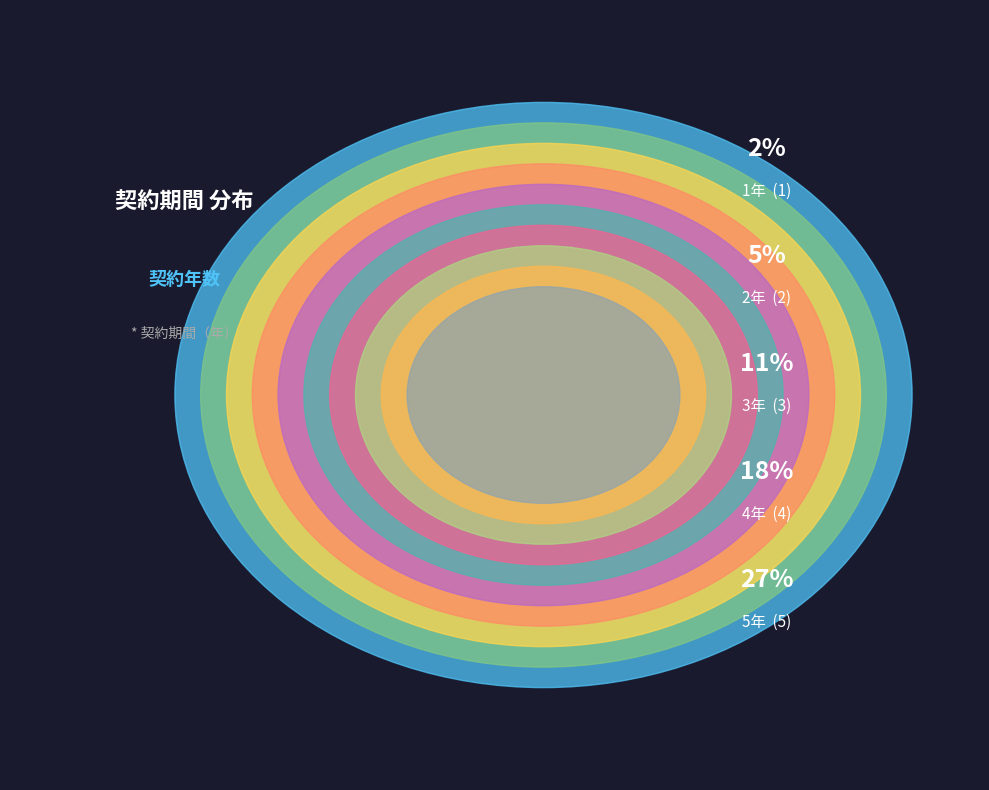

How many slices are in this pie chart?

10